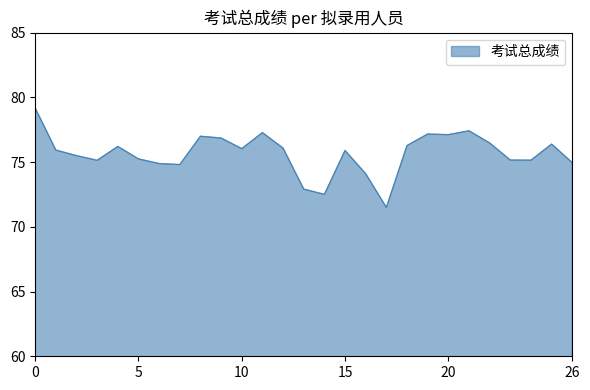

What is the difference between the maximum and minimum values?

7.7